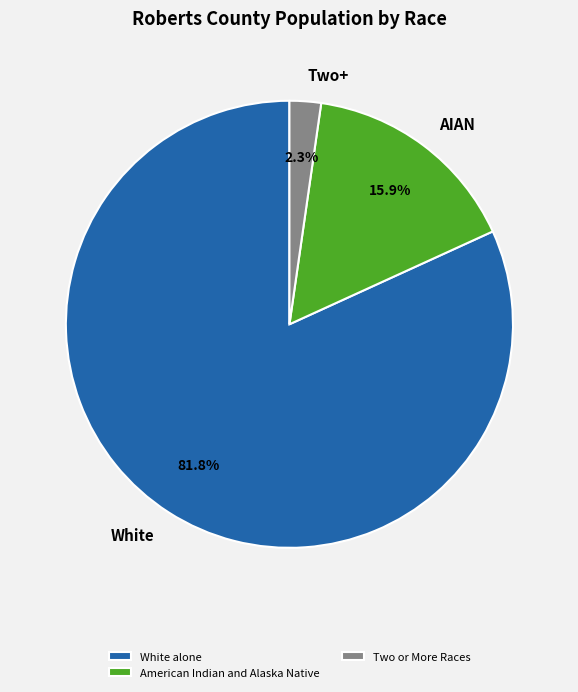

Is there any slice that represents more than half of the pie?

Yes